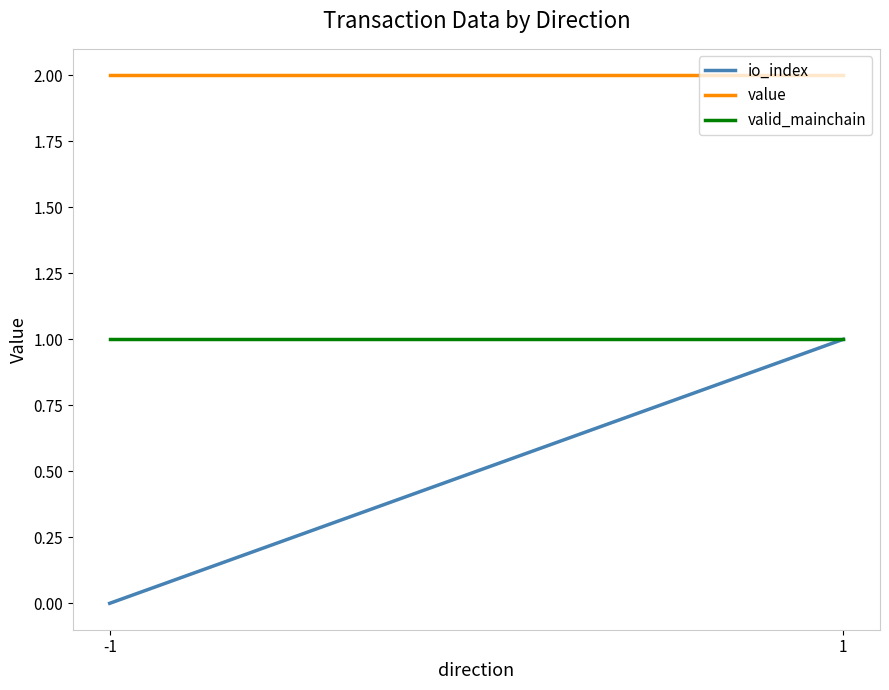

Is it true that value equals 2.0 at -1?

True